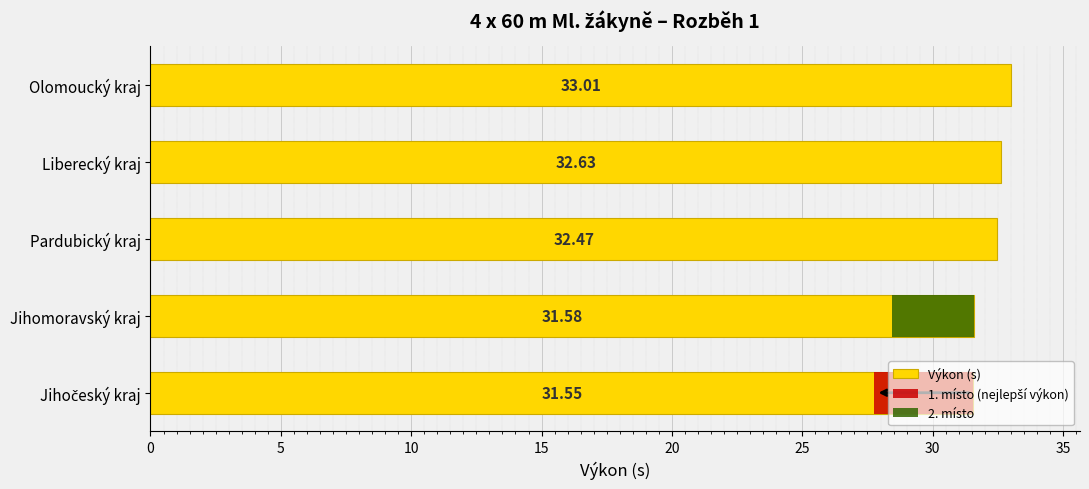

True or false: the data shows 44.0 at Pardubický kraj.

False